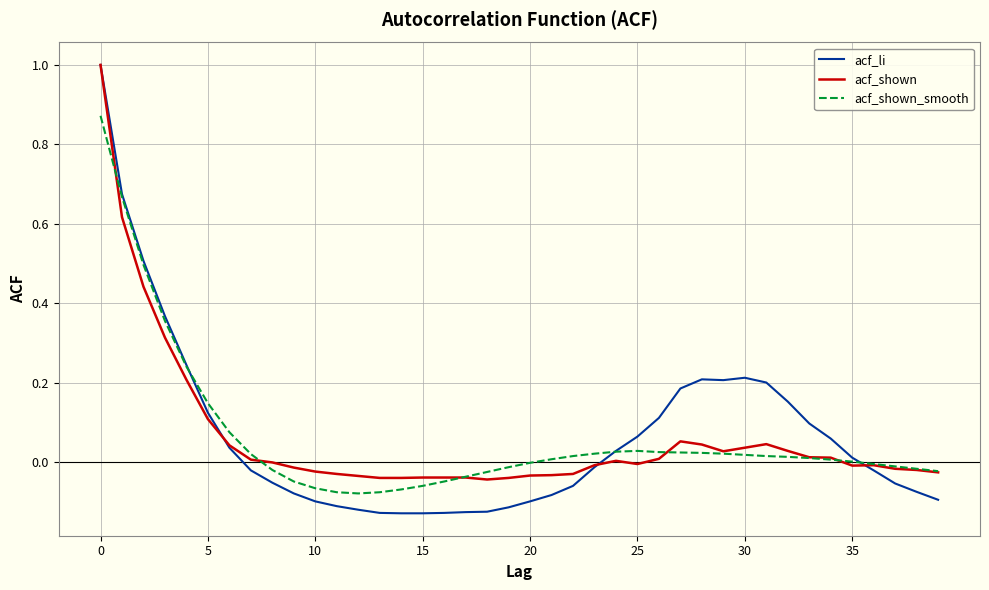

True or false: acf_shown has more than 2 points higher than both neighbors.

True